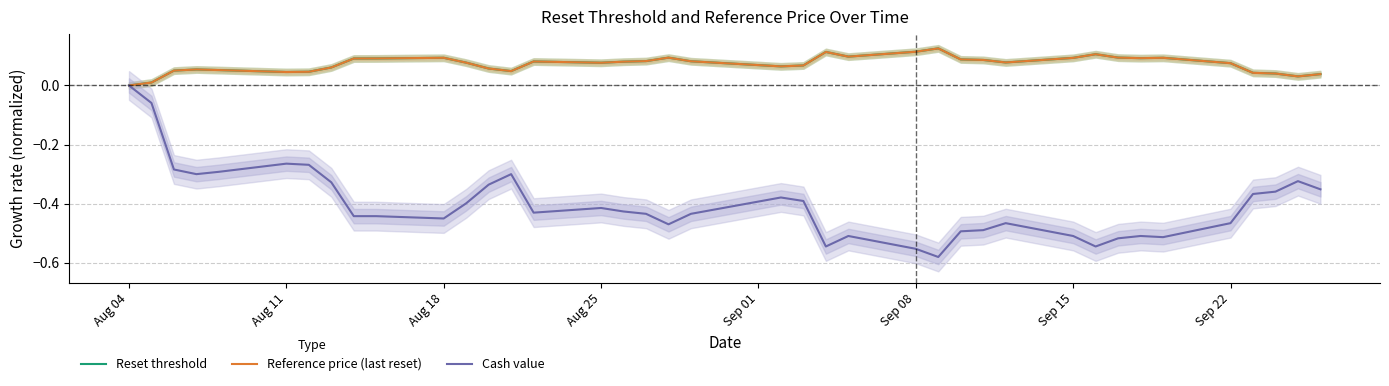

What is the greatest value displayed?

0.1